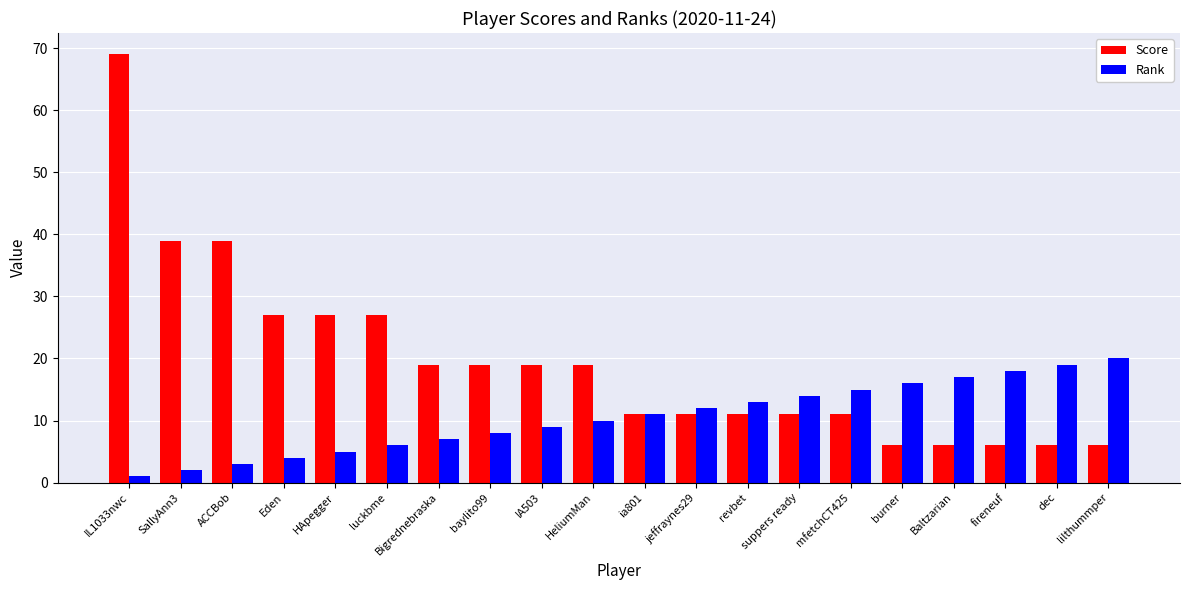

What is the difference between the highest and lowest values at baylito99?

11